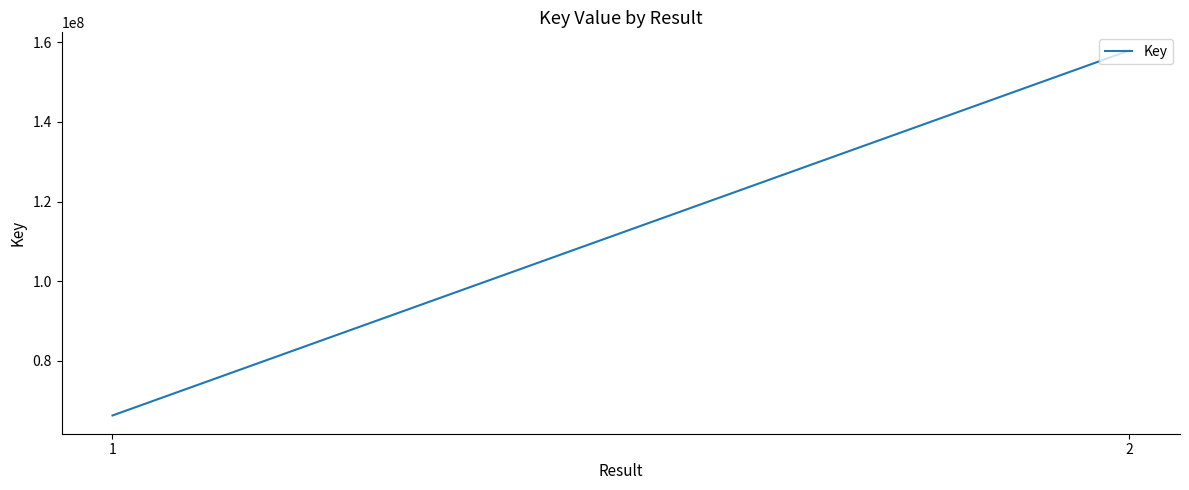

Between 2 and 1, which is larger?

2